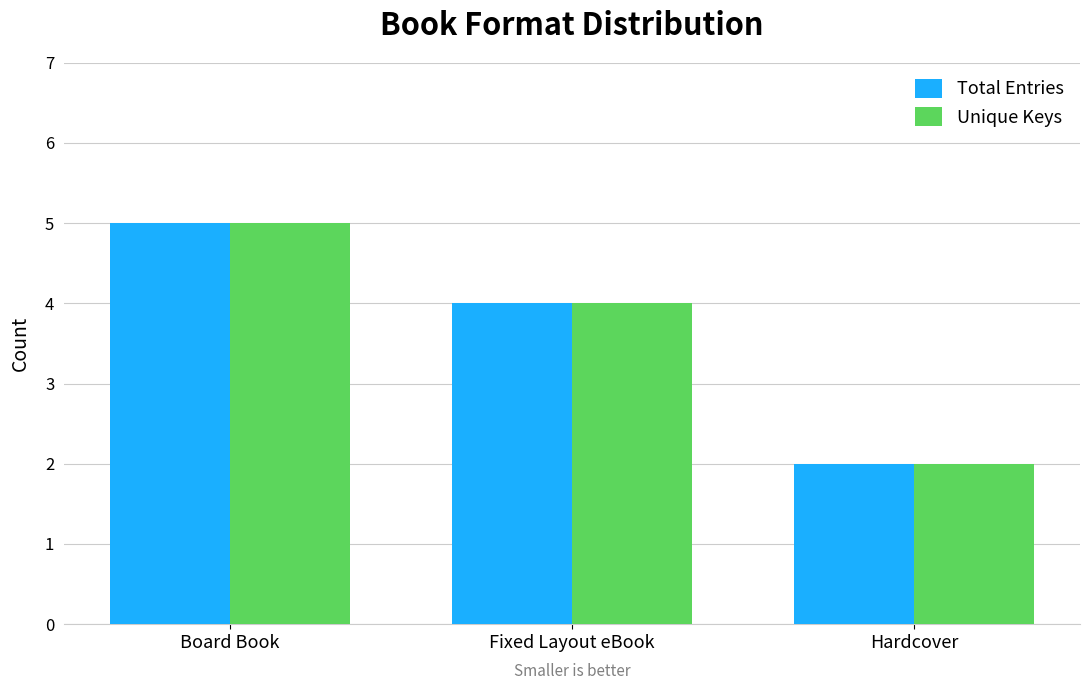

What is the sum of all Unique Keys values?

11